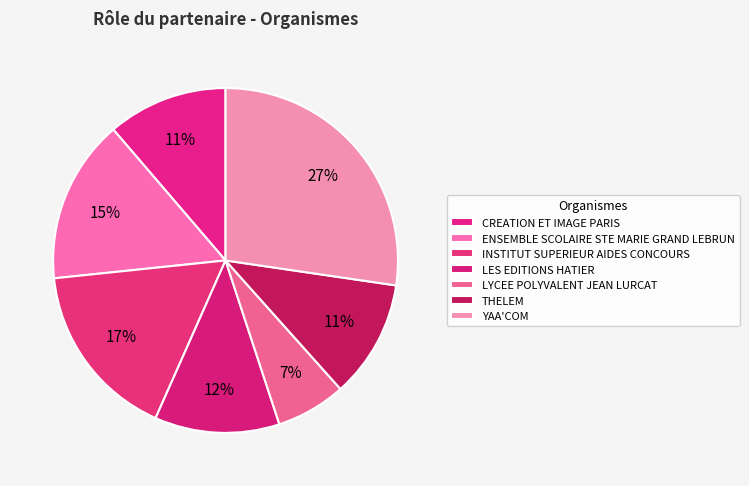

Is there any slice that represents more than half of the pie?

No